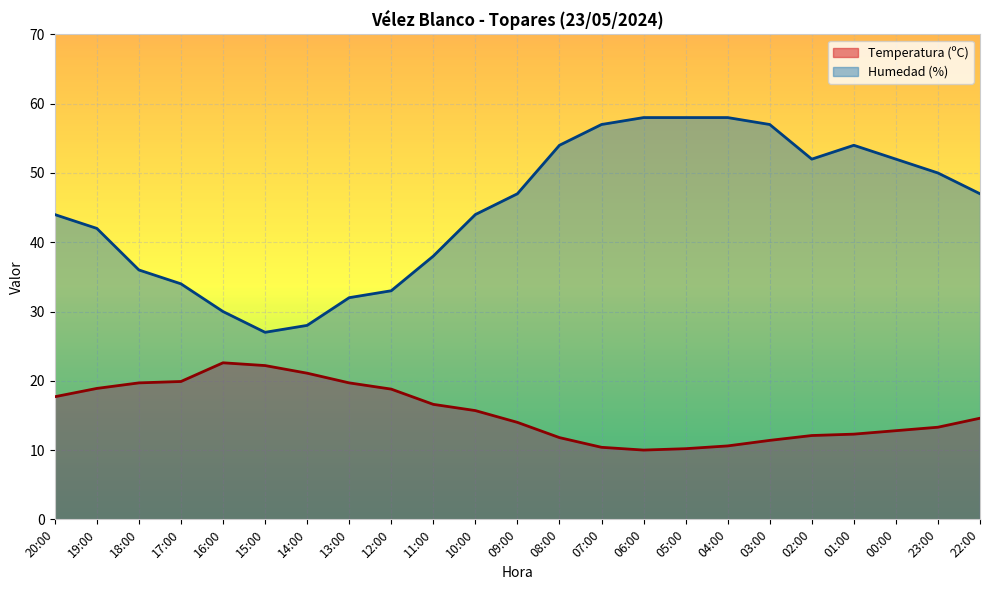

Which series has the widest spread of values?

Humedad (%)